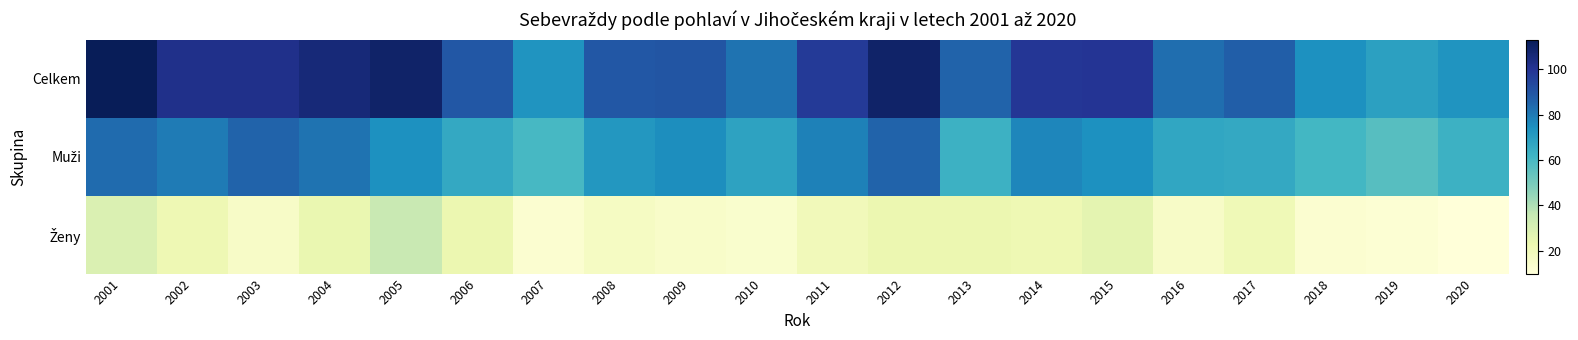

What is the total value across all series at 2009?

180